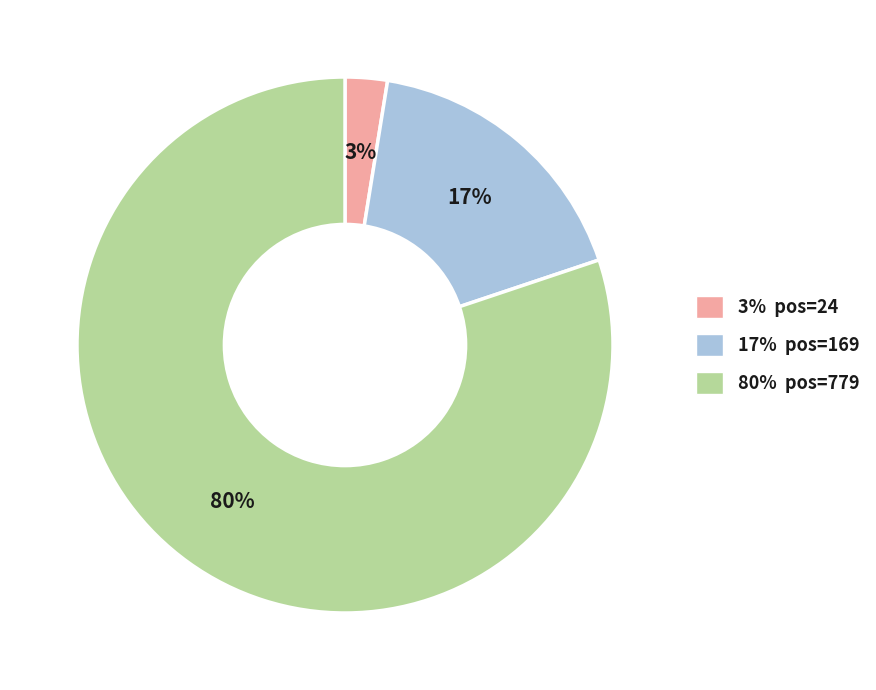

What is the majority slice?

80% pos=779